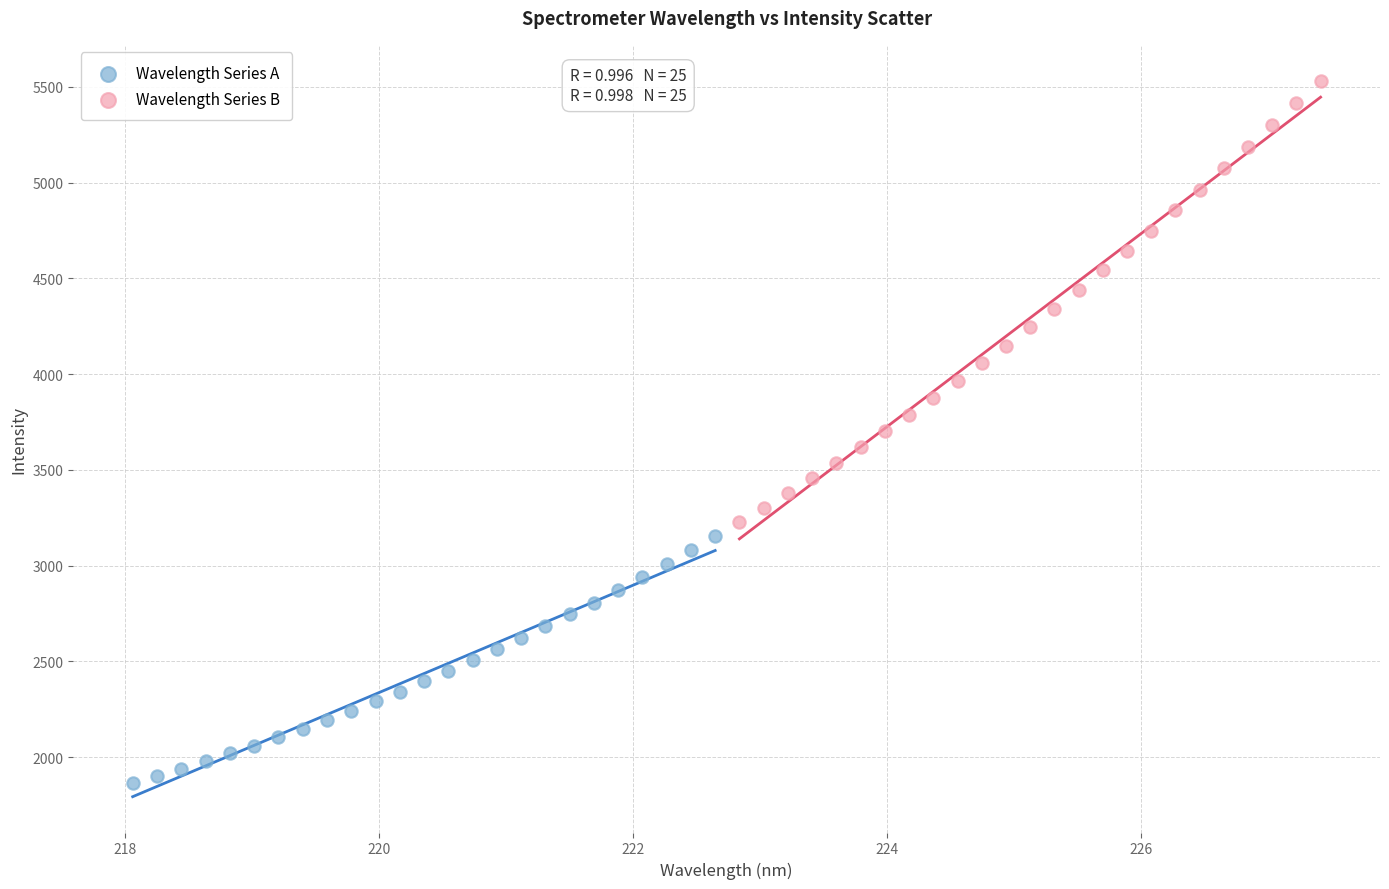

What are all the series names shown in the legend?

Wavelength Series A, Wavelength Series B